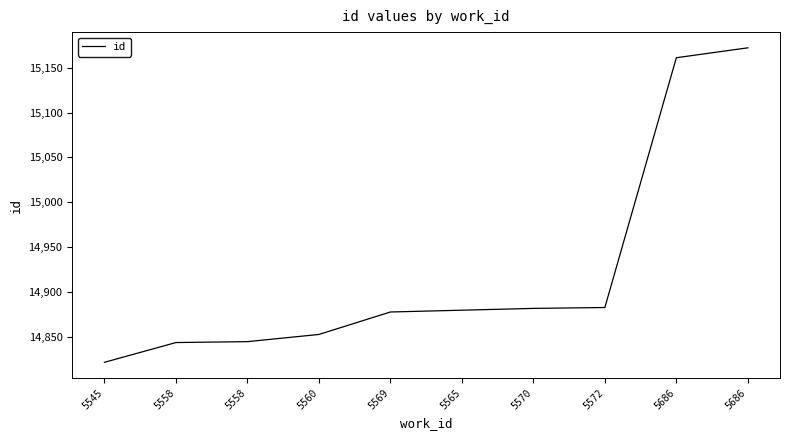

List the labels in order of value, smallest first.

5545, 5558, 5558, 5560, 5569, 5565, 5570, 5572, 5686, 5686